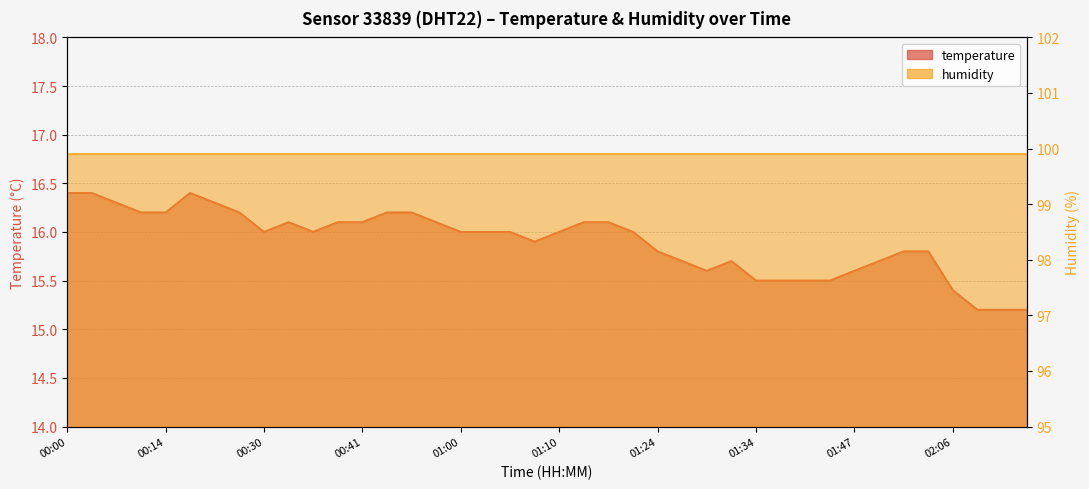

What position from the left is 01:08?

20